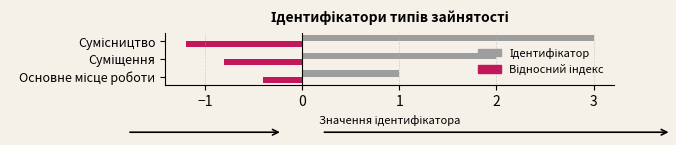

What is the maximum value shown in the chart?

3.0